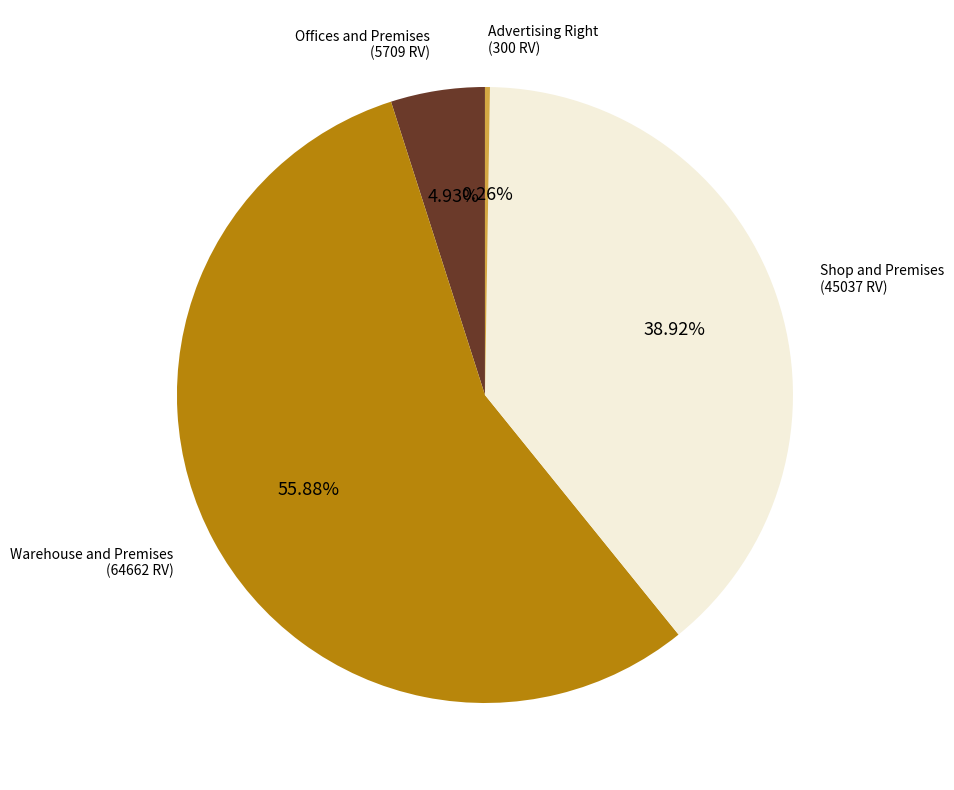

Do Shop and Premises (45037 RV) and Warehouse and Premises (64662 RV) together represent more than half of the pie?

Yes